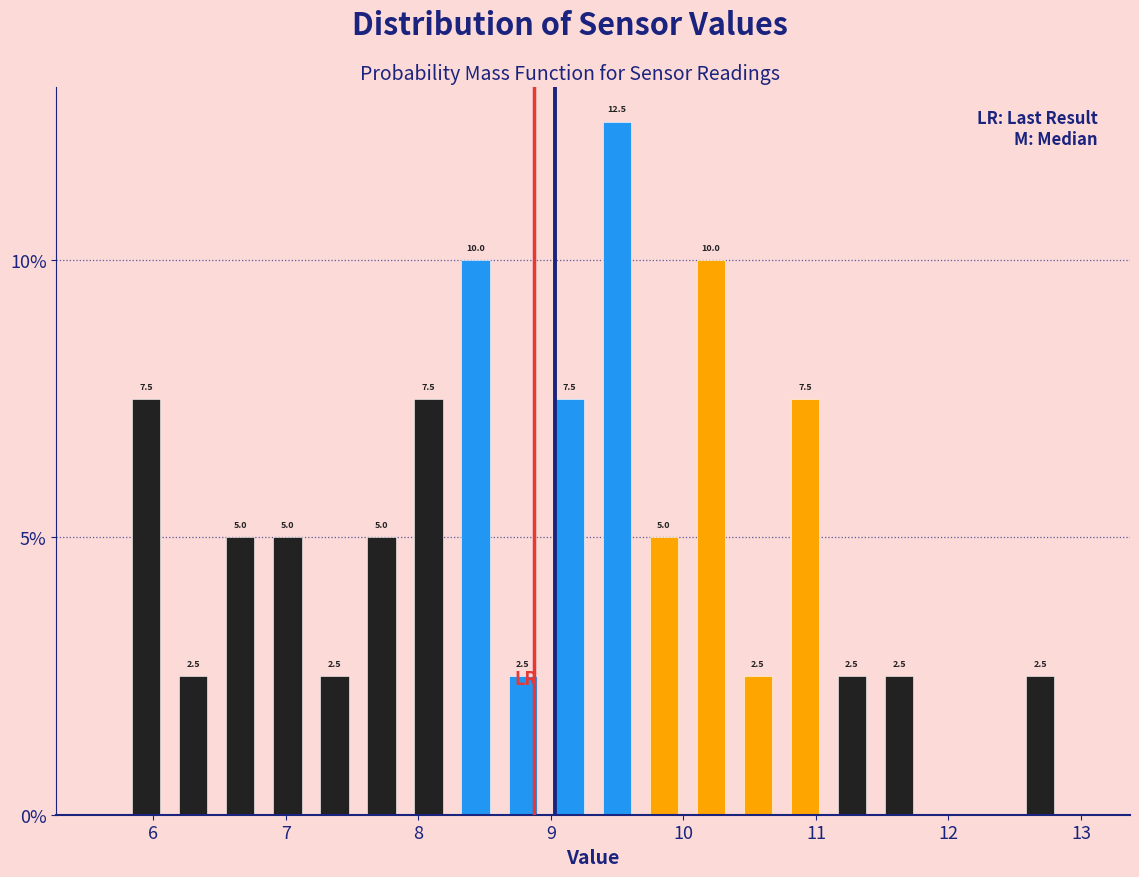

Around what value on the x-axis is the tallest bar? Give the approximate position of its centre, as read against the axis.

9.5